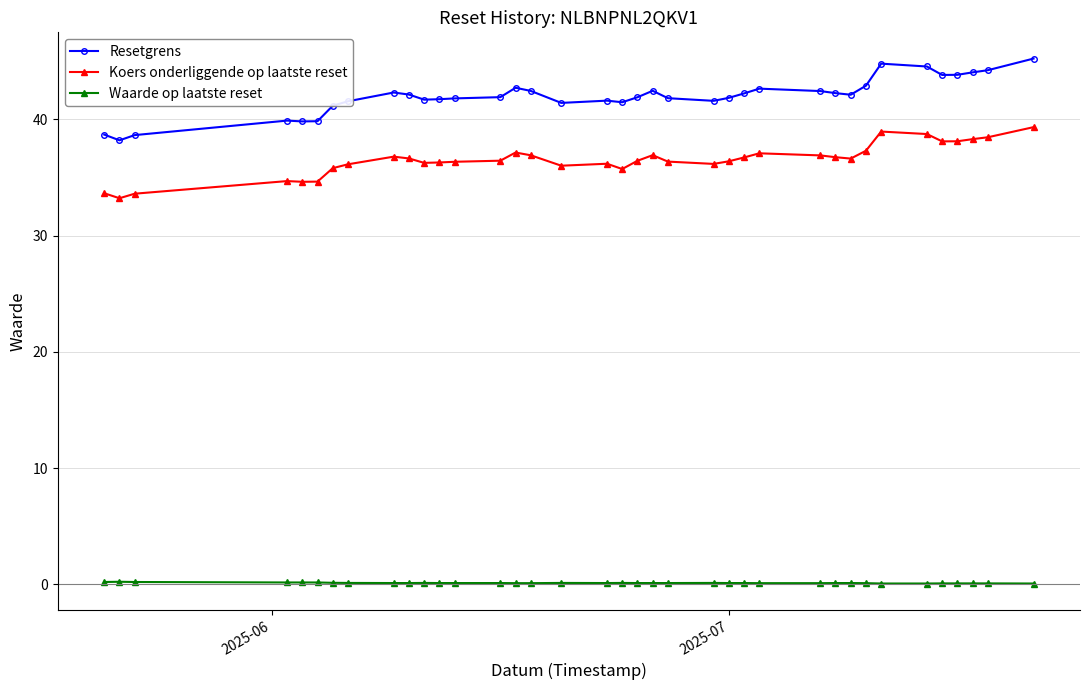

True or false: Resetgrens and Koers onderliggende op laatste reset intersect in this chart.

False